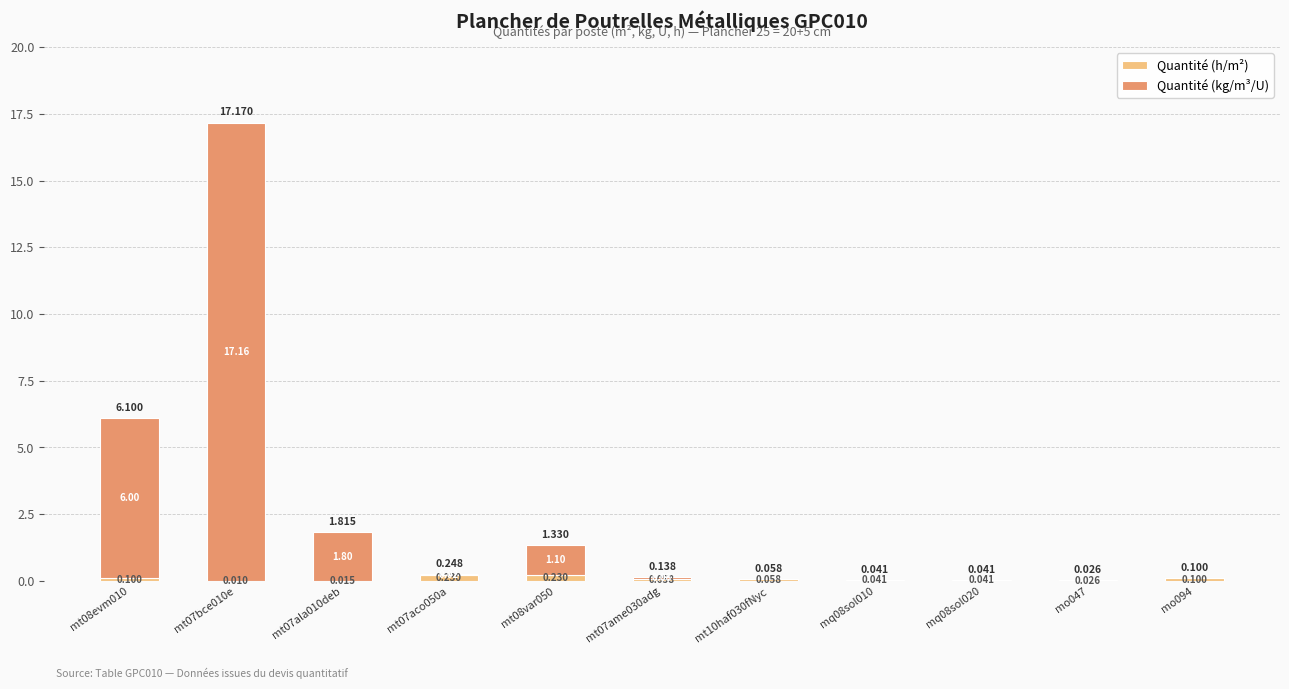

At which category is the sum across all series the highest?

mt07bce010e